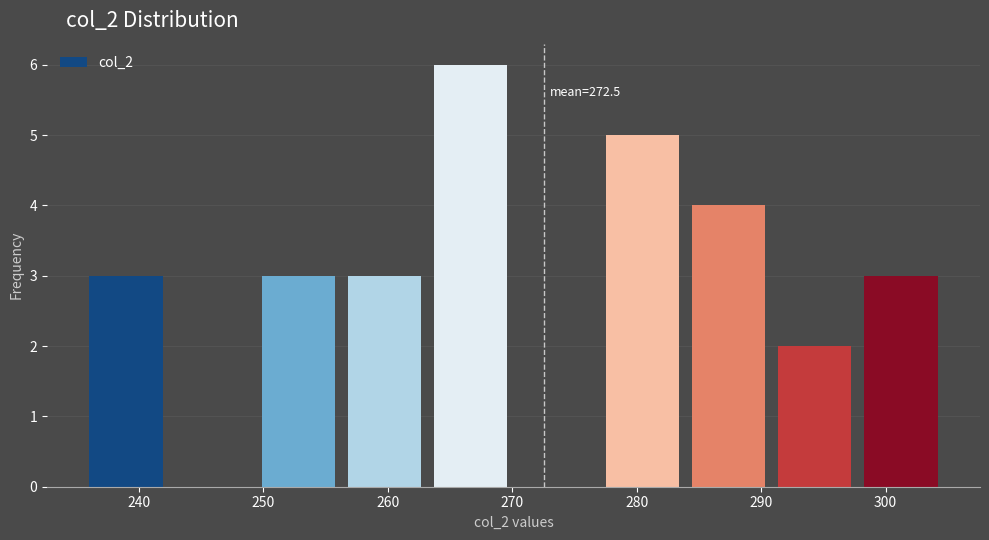

Which range on the x-axis has the tallest bar?

263 to 270